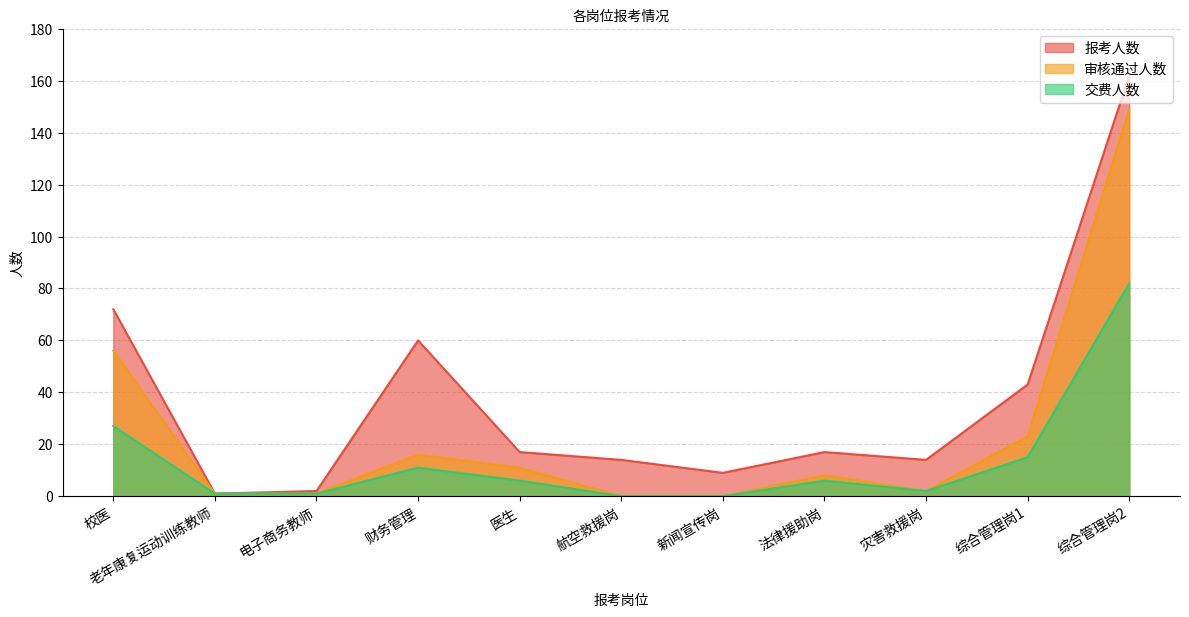

At which label is 审核通过人数 closest to 74?

校医